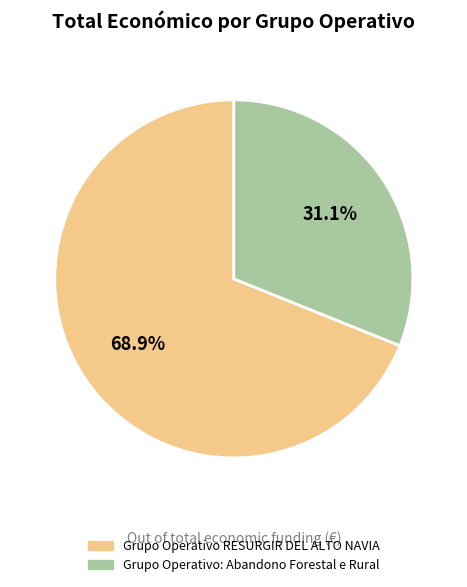

Which category has the biggest portion of the pie?

Grupo Operativo RESURGIR DEL ALTO NAVIA